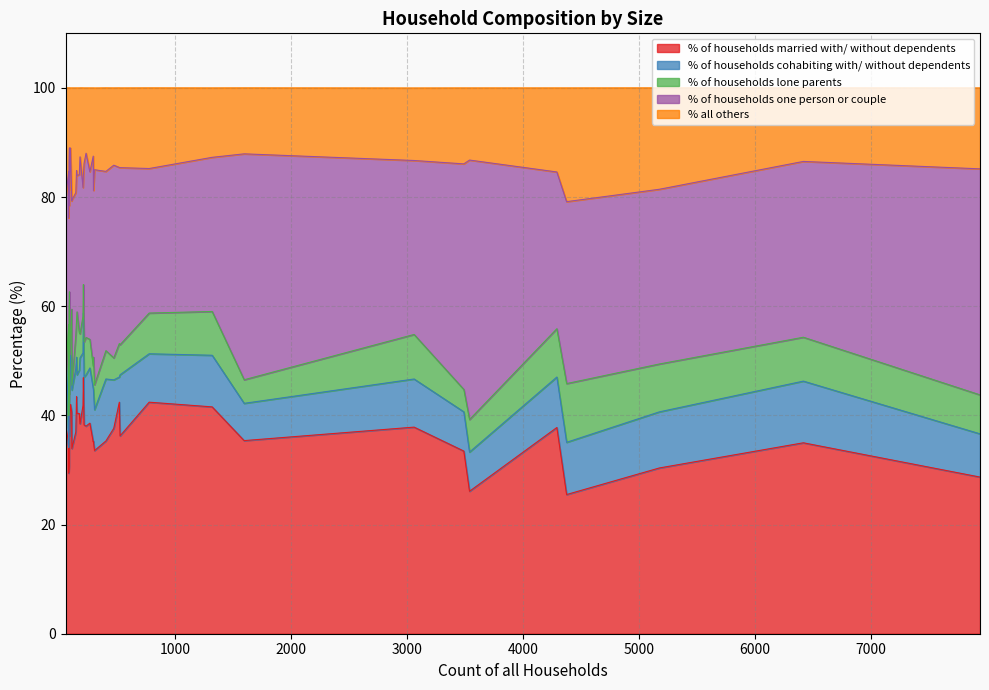

Which label corresponds to the smallest value in the chart?

112